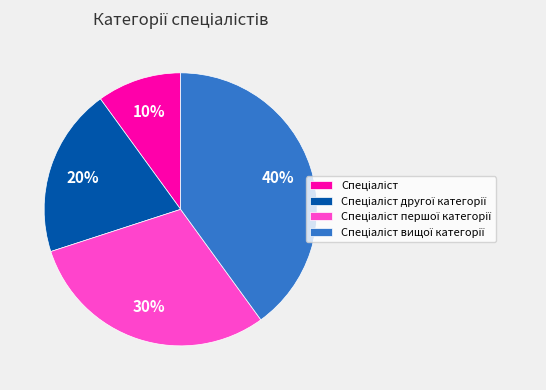

To the nearest percent, what is the difference between the largest and smallest slice percentages?

30%